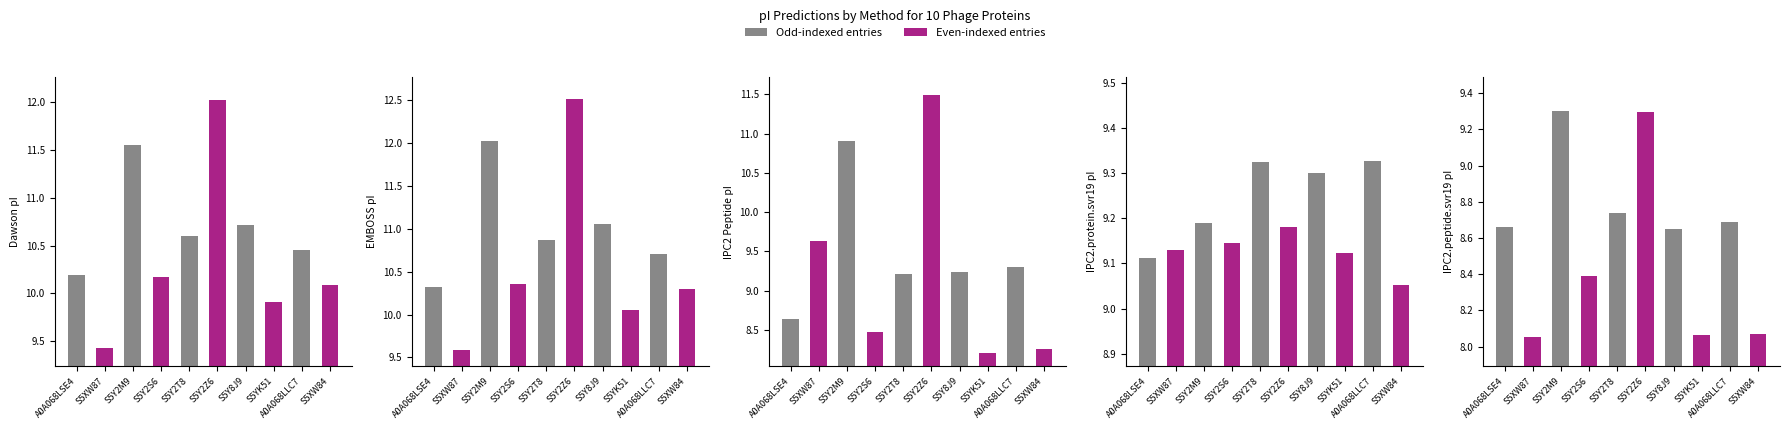

Which series has the largest total across all categories?

EMBOSS